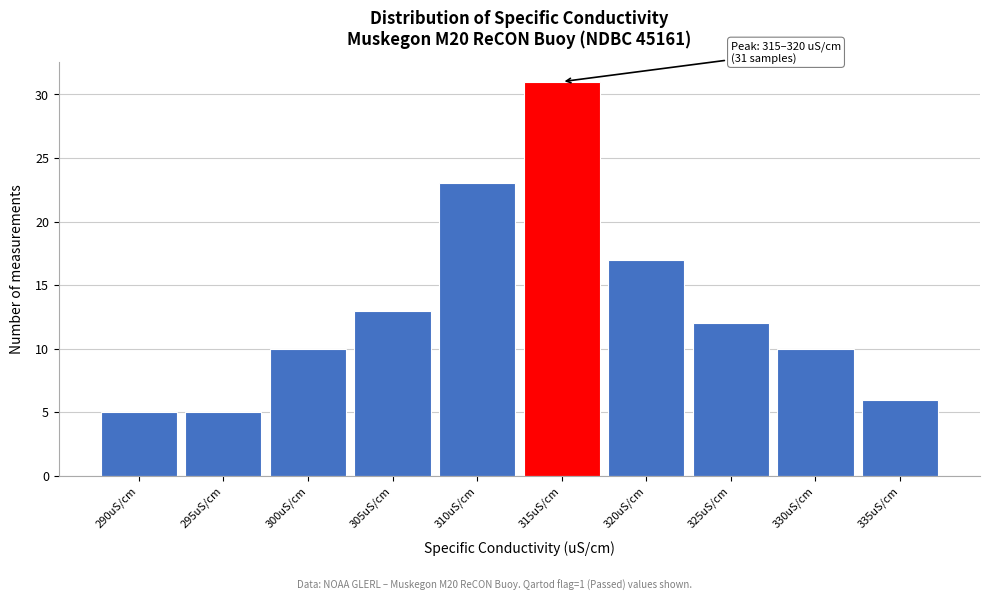

Reading left to right, what are all the values shown in this chart?

290uS/cm=5	295uS/cm=5	300uS/cm=10	305uS/cm=13	310uS/cm=23	315uS/cm=31	320uS/cm=17	325uS/cm=12	330uS/cm=10	335uS/cm=6